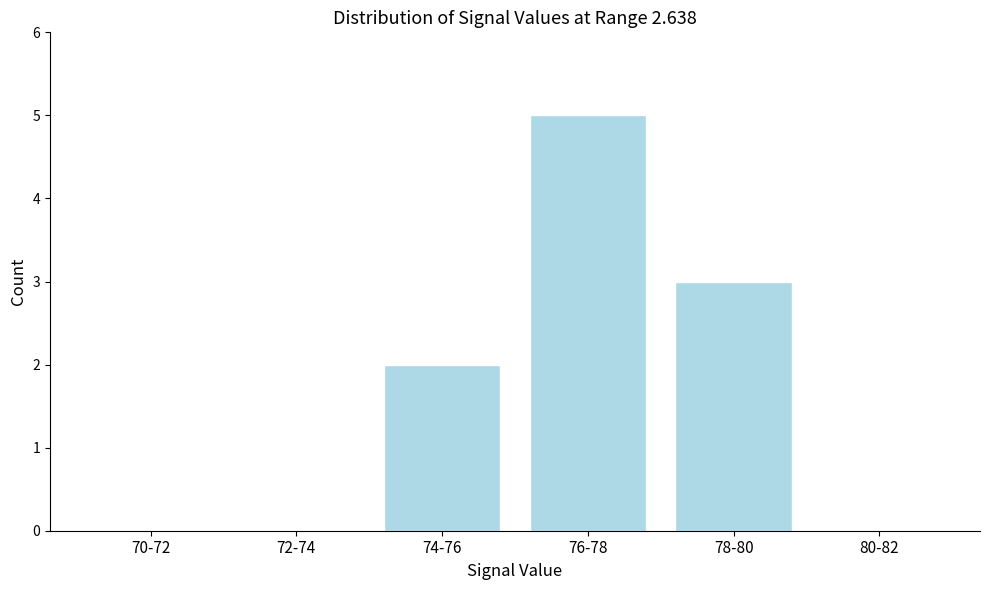

Reading left to right, what are all the values shown in this chart?

70-72=0	72-74=0	74-76=2	76-78=5	78-80=3	80-82=0